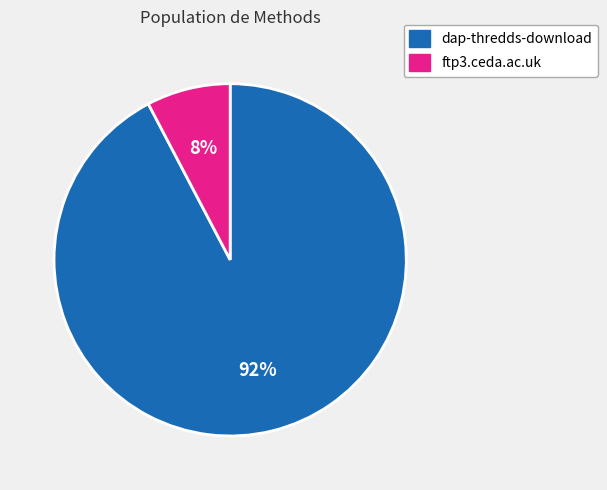

Is it true that dap-thredds-download is 92% of the pie?

True